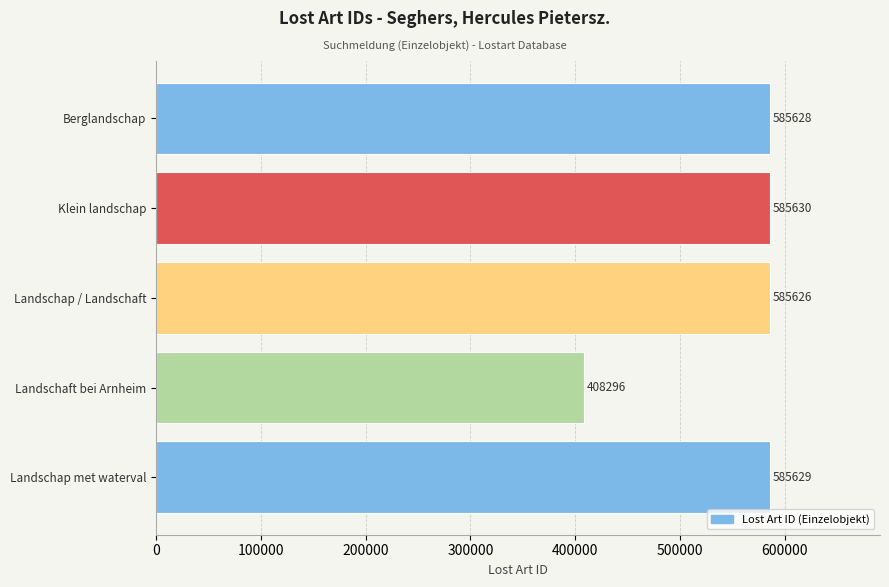

At which category does the chart reach its minimum across all series?

Landschaft bei Arnheim